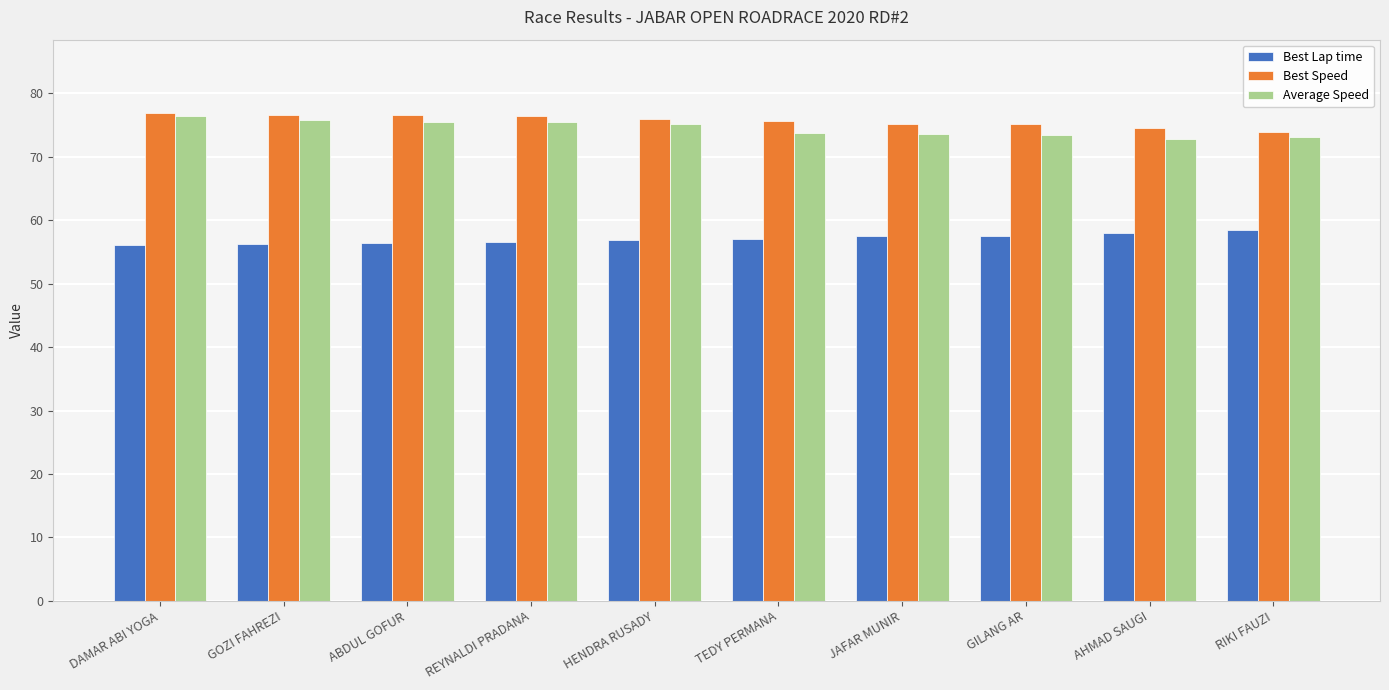

Does the chart contain stacked bars?

No